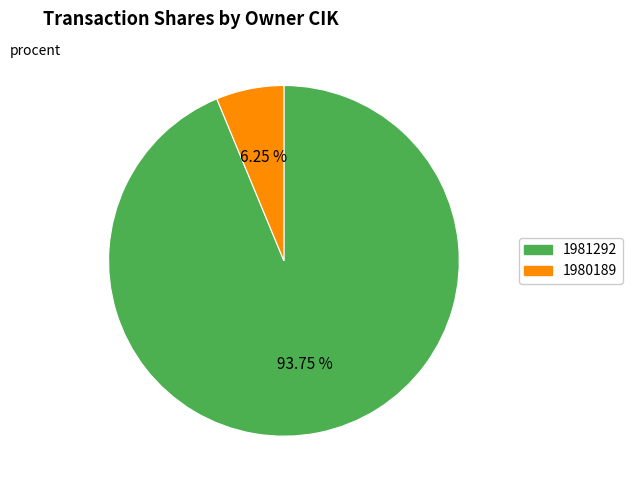

Which category accounts for the majority?

1981292